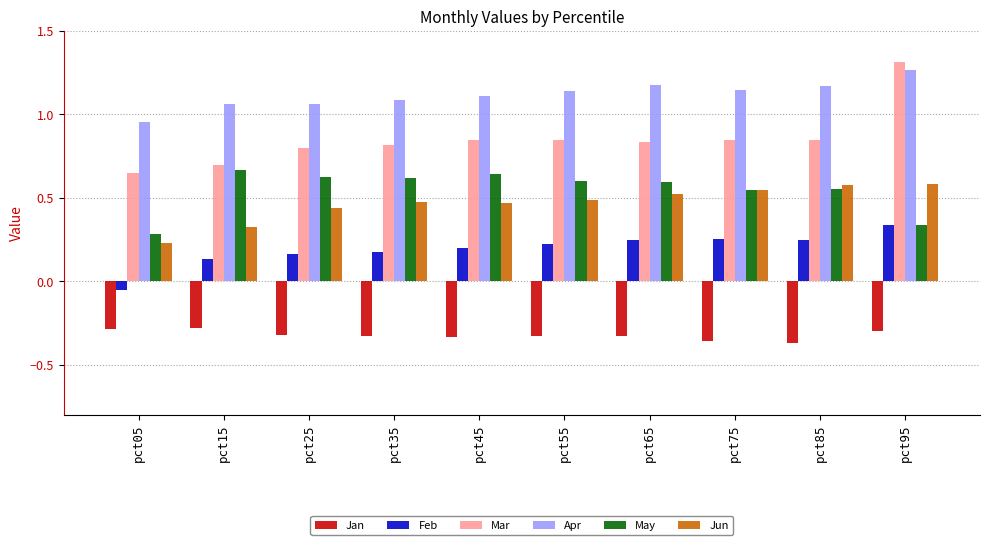

Is it true that Mar equals 0.5 at pct15?

False